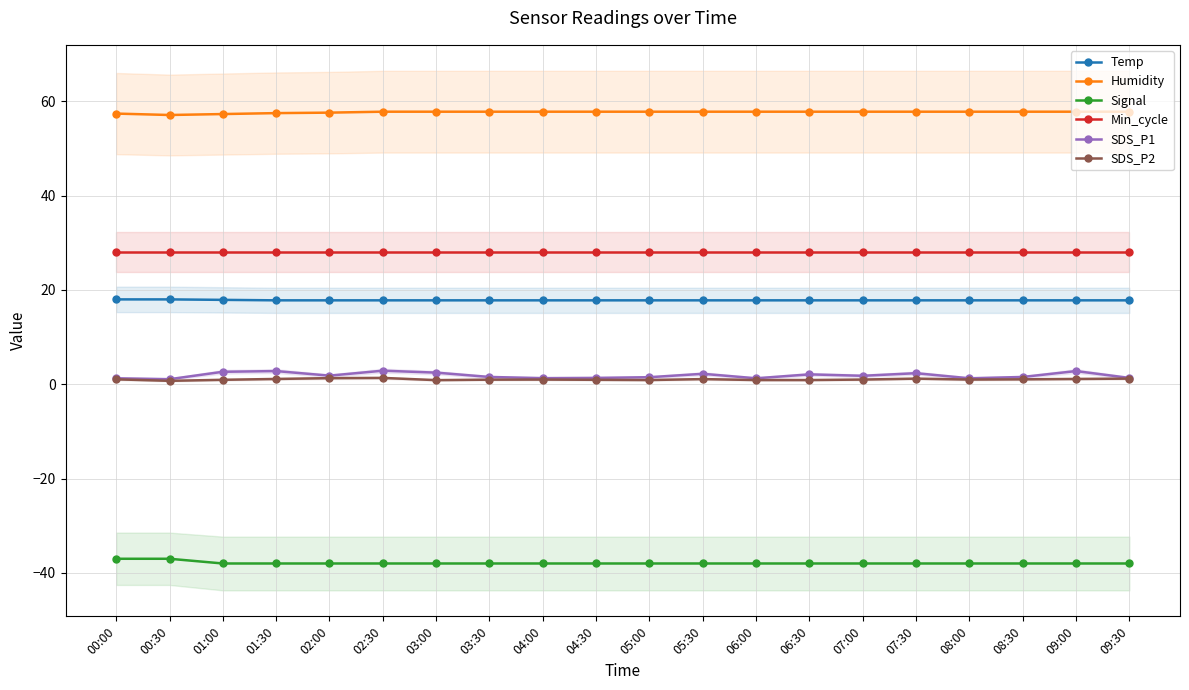

What is the difference between the highest and lowest values at 09:30?

95.8